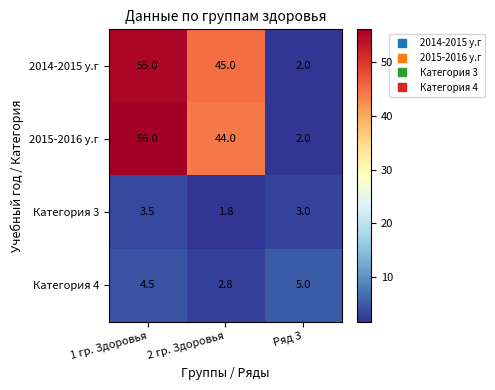

Which series changed the most between 1 гр. Здоровья and Ряд 3?

2015-2016 у.г